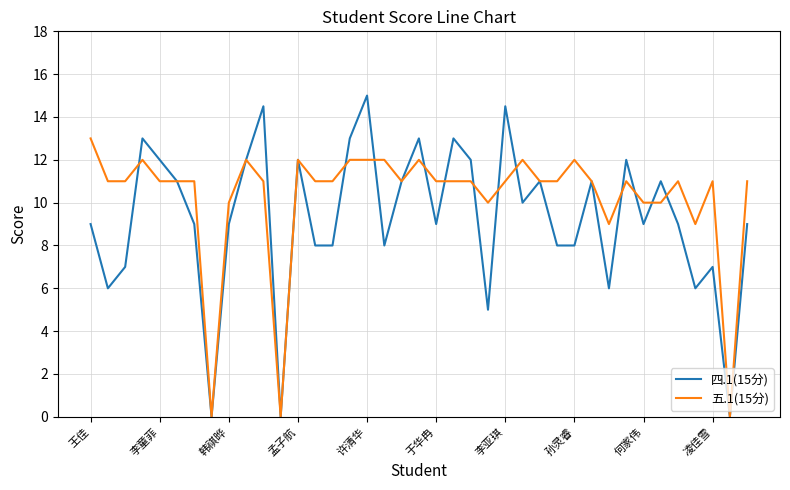

What is the greatest value displayed?

15.0